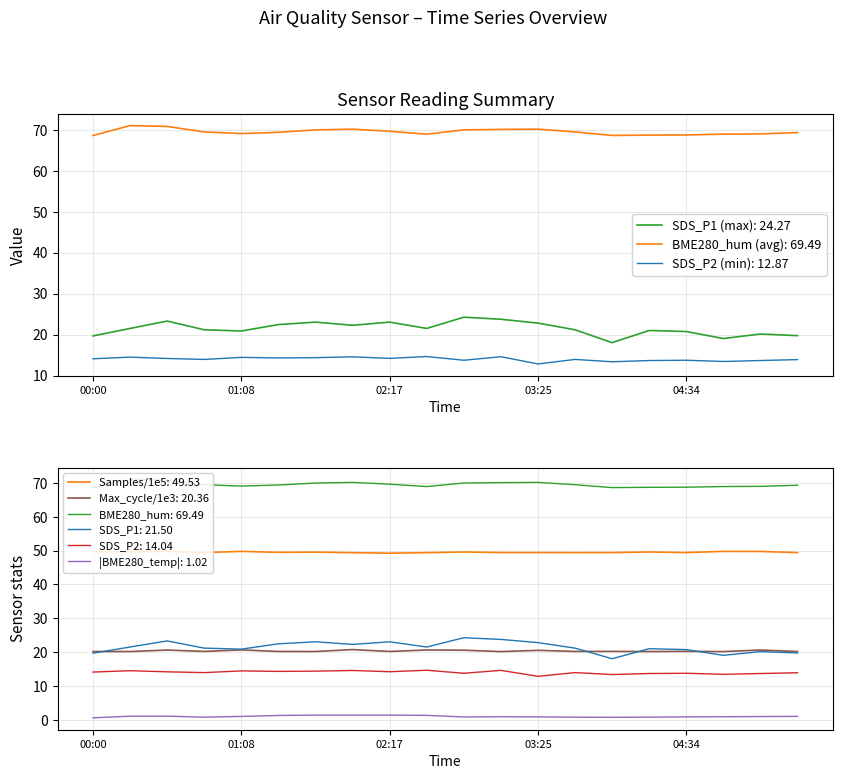

List the series in order of their peak value, lowest first.

BME280_temp, SDS_P2, Max_cycle, SDS_P1, Samples, BME280_hum